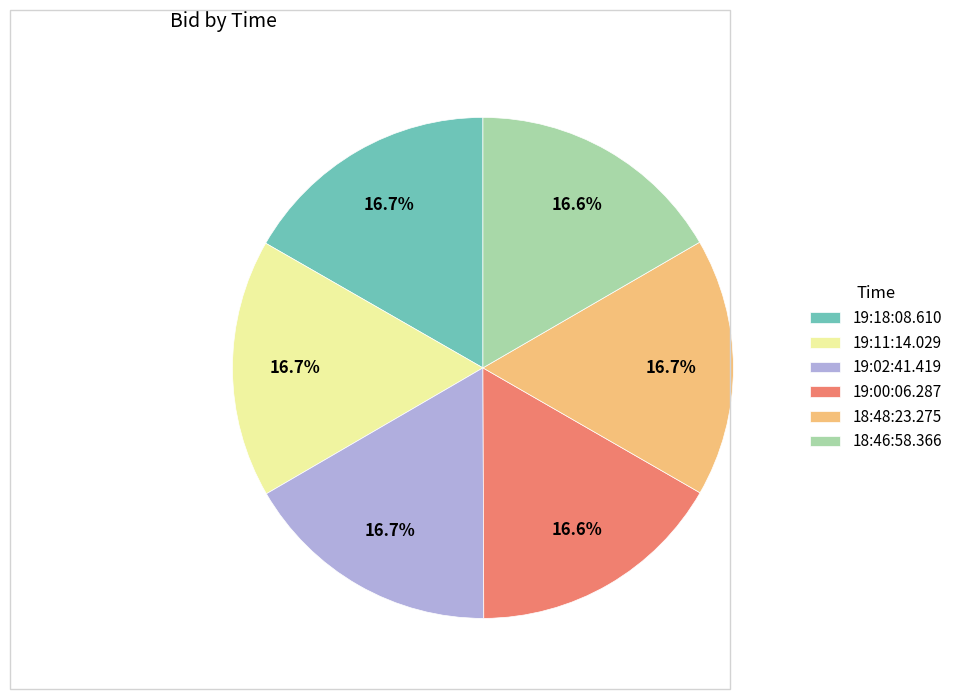

Is it true that 19:02:41.419 is 17% of the pie?

True